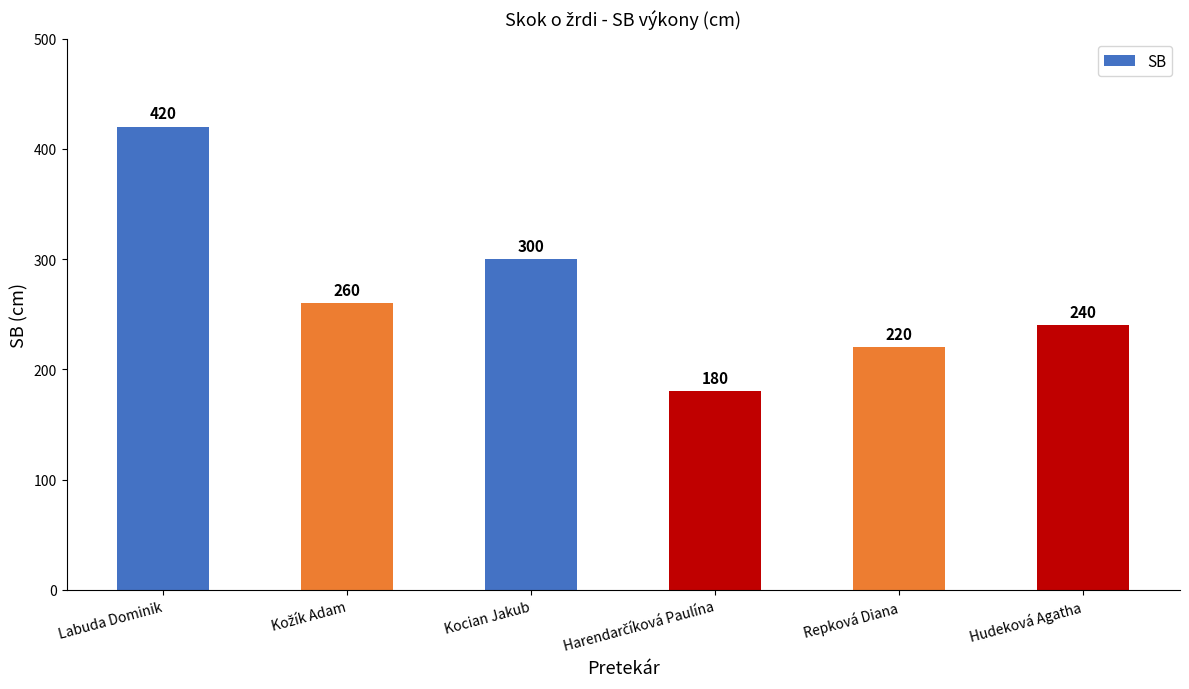

What is the change in value from Kocian Jakub to Repková Diana?

-80